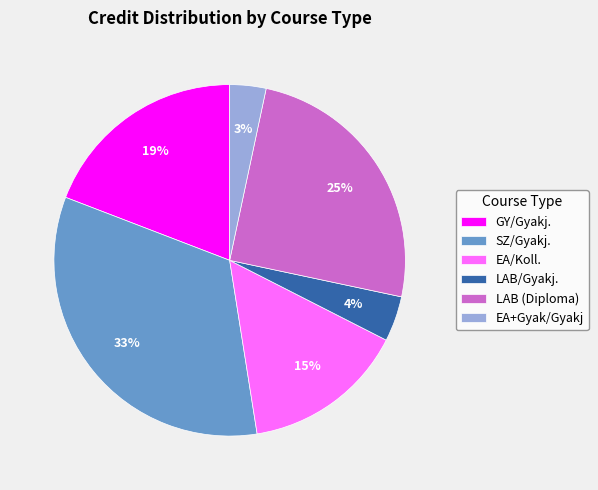

Rank the categories by value from highest to lowest.

SZ/Gyakj., LAB (Diploma), GY/Gyakj., EA/Koll., LAB/Gyakj., EA+Gyak/Gyakj